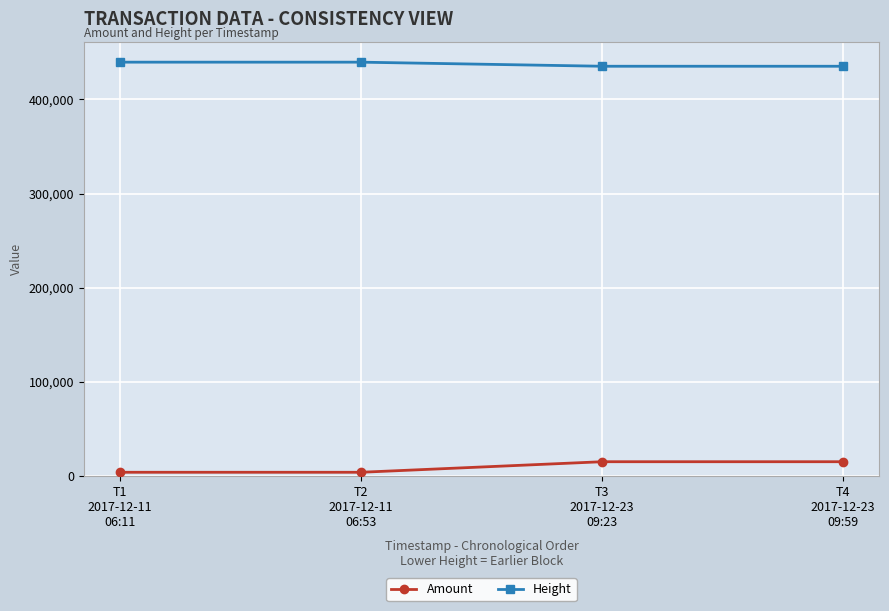

What is the lowest value of the Height series?

435083